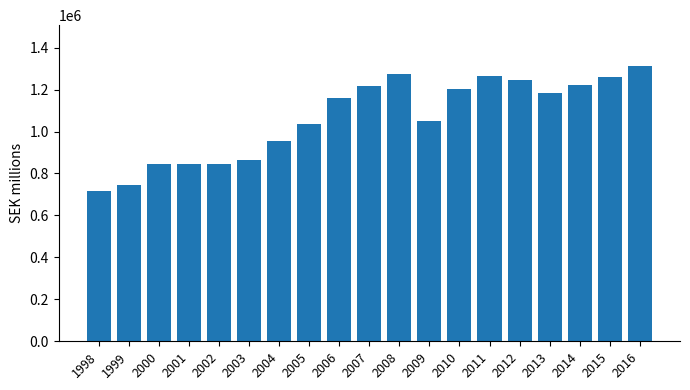

Is it true that the value at 2003 is 1198616?

False